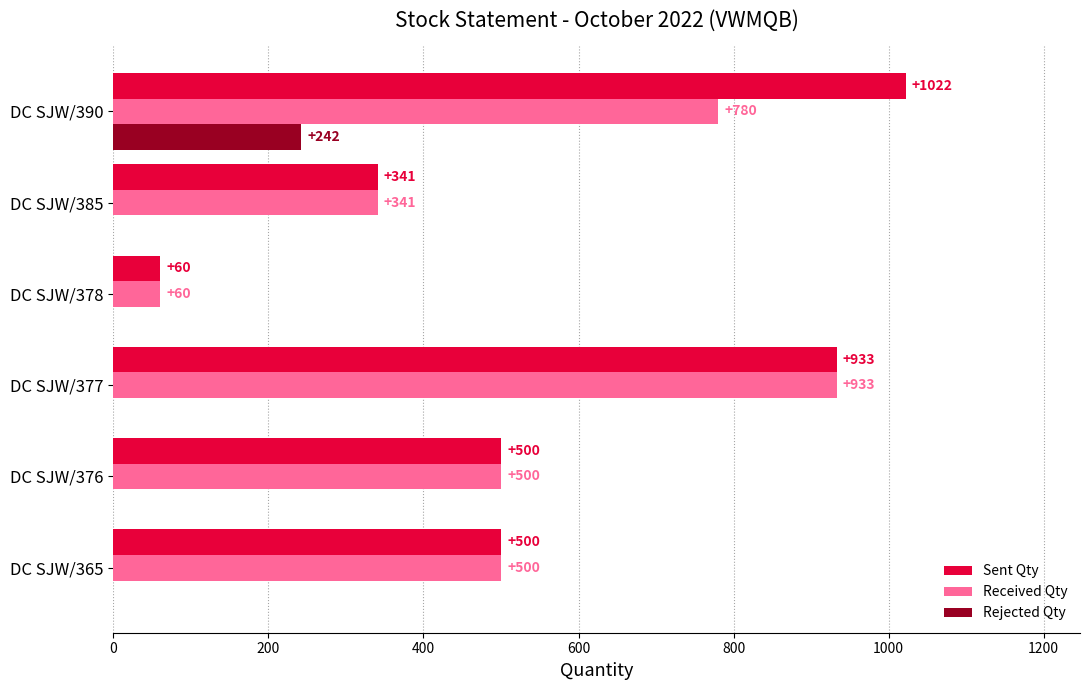

How many data points in Rejected Qty are above 0?

1